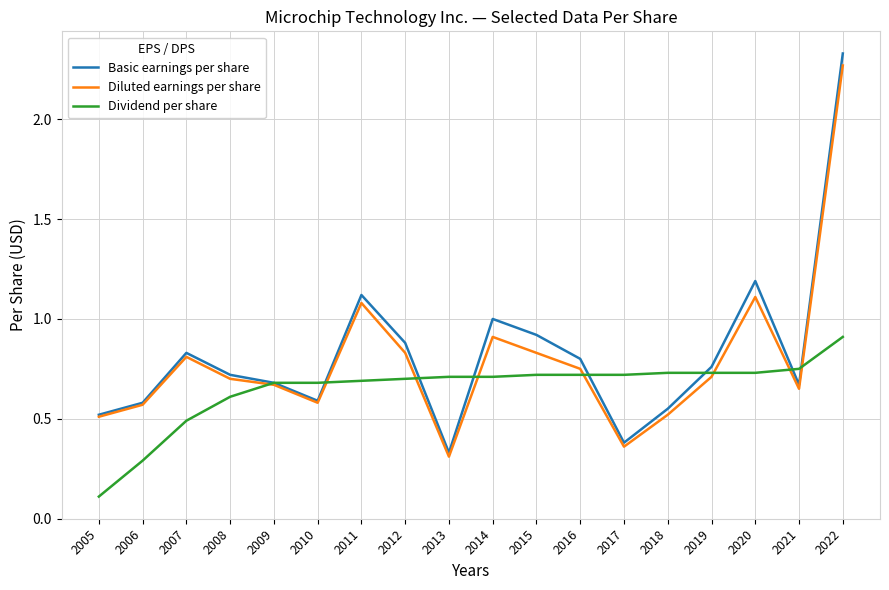

The value of Dividend per share at 2016 is 0.7. True or false?

True